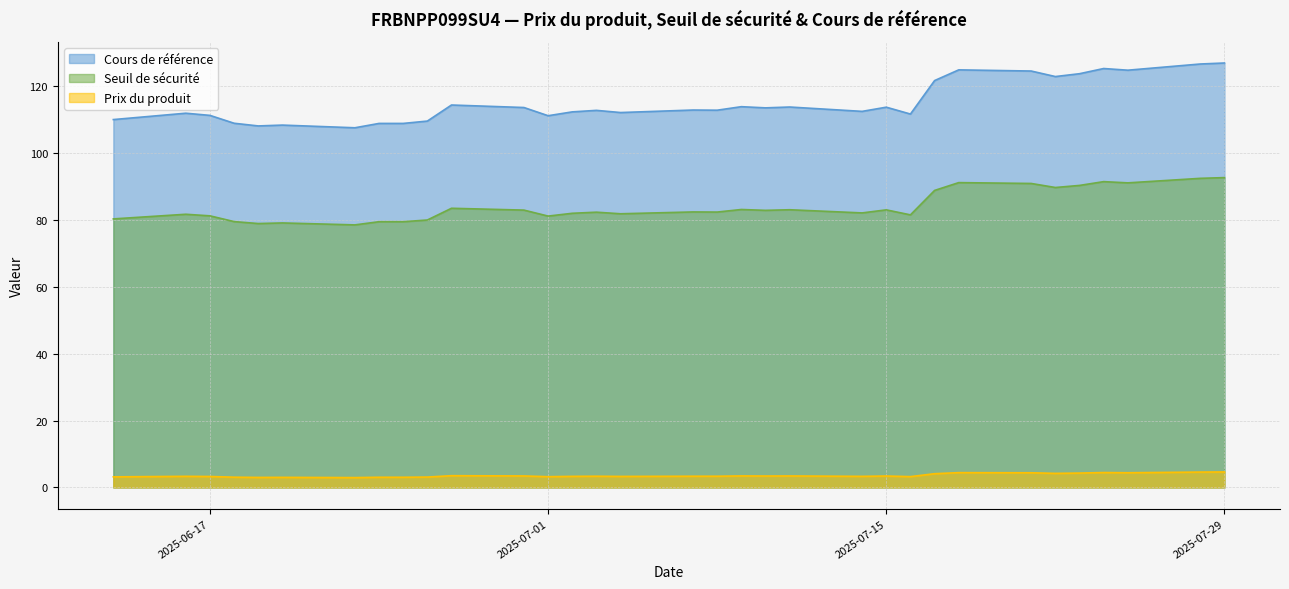

Reading left to right, list all the values displayed in this chart.

Cours de référence: 2025-06-13=109.9	2025-06-16=111.8	2025-06-17=111.2	2025-06-18=108.8	2025-06-19=108.0	2025-06-20=108.2	2025-06-23=107.5	2025-06-24=108.8	2025-06-25=108.8	2025-06-26=109.5	2025-06-27=114.2	2025-06-30=113.5	2025-07-01=111.0	2025-07-02=112.2	2025-07-03=112.7	2025-07-04=112.0	2025-07-07=112.8	2025-07-08=112.7	2025-07-09=113.8	2025-07-10=113.4	2025-07-11=113.7	2025-07-14=112.3	2025-07-15=113.6	2025-07-16=111.5	2025-07-17=121.5	2025-07-18=124.8	2025-07-21=124.4	2025-07-22=122.8	2025-07-23=123.6	2025-07-24=125.2	2025-07-25=124.7	2025-07-28=126.5	2025-07-29=126.8
Seuil de sécurité: 2025-06-13=80.2	2025-06-16=81.6	2025-06-17=81.1	2025-06-18=79.4	2025-06-19=78.8	2025-06-20=79.0	2025-06-23=78.4	2025-06-24=79.4	2025-06-25=79.4	2025-06-26=79.9	2025-06-27=83.4	2025-06-30=82.9	2025-07-01=81.1	2025-07-02=81.9	2025-07-03=82.2	2025-07-04=81.8	2025-07-07=82.3	2025-07-08=82.3	2025-07-09=83.0	2025-07-10=82.8	2025-07-11=83.0	2025-07-14=82.0	2025-07-15=82.9	2025-07-16=81.4	2025-07-17=88.7	2025-07-18=91.1	2025-07-21=90.8	2025-07-22=89.6	2025-07-23=90.2	2025-07-24=91.4	2025-07-25=91.0	2025-07-28=92.3	2025-07-29=92.6
Prix du produit: 2025-06-13=3.2	2025-06-16=3.3	2025-06-17=3.3	2025-06-18=3.1	2025-06-19=3.0	2025-06-20=3.0	2025-06-23=3.0	2025-06-24=3.0	2025-06-25=3.0	2025-06-26=3.1	2025-06-27=3.5	2025-06-30=3.4	2025-07-01=3.2	2025-07-02=3.3	2025-07-03=3.4	2025-07-04=3.3	2025-07-07=3.4	2025-07-08=3.4	2025-07-09=3.5	2025-07-10=3.4	2025-07-11=3.4	2025-07-14=3.3	2025-07-15=3.4	2025-07-16=3.2	2025-07-17=4.1	2025-07-18=4.4	2025-07-21=4.4	2025-07-22=4.2	2025-07-23=4.3	2025-07-24=4.5	2025-07-25=4.4	2025-07-28=4.6	2025-07-29=4.6